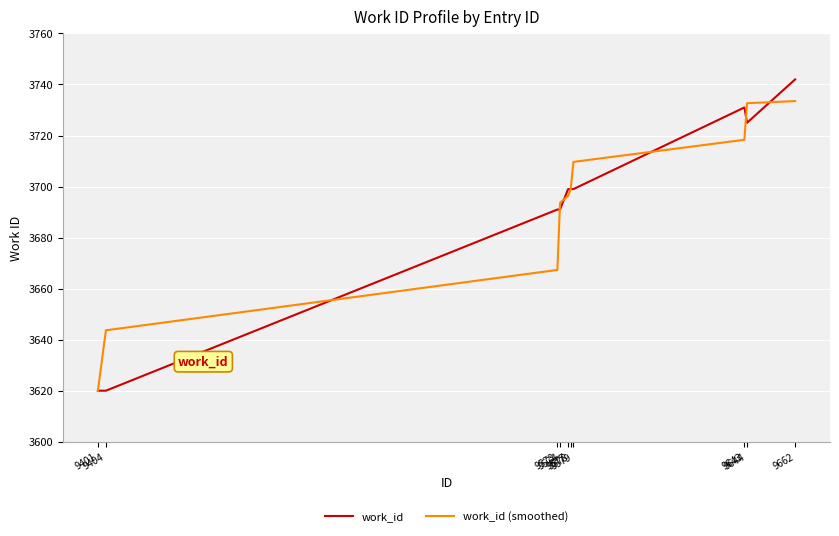

What is the difference between the maximum and minimum values in the work_id series?

122.0